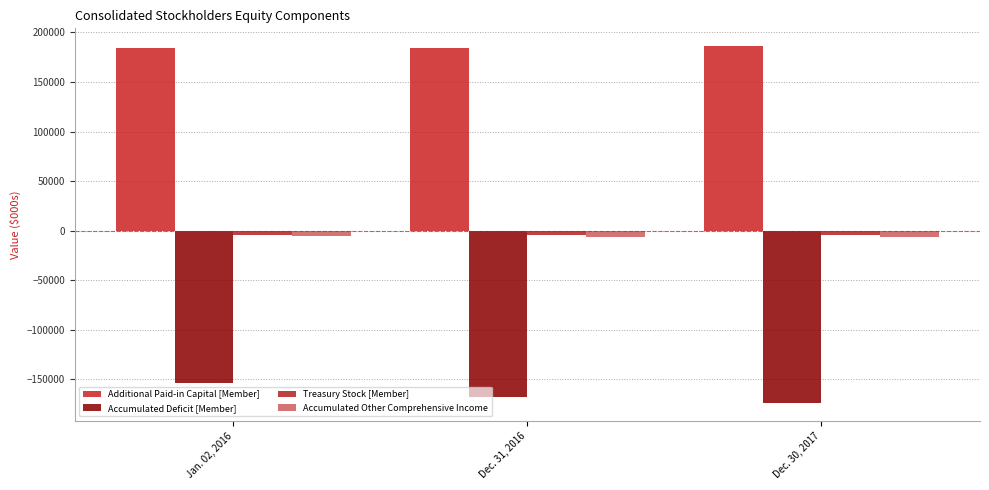

What are all the series names shown in the legend?

Additional Paid-in Capital [Member], Accumulated Deficit [Member], Treasury Stock [Member], Accumulated Other Comprehensive Income